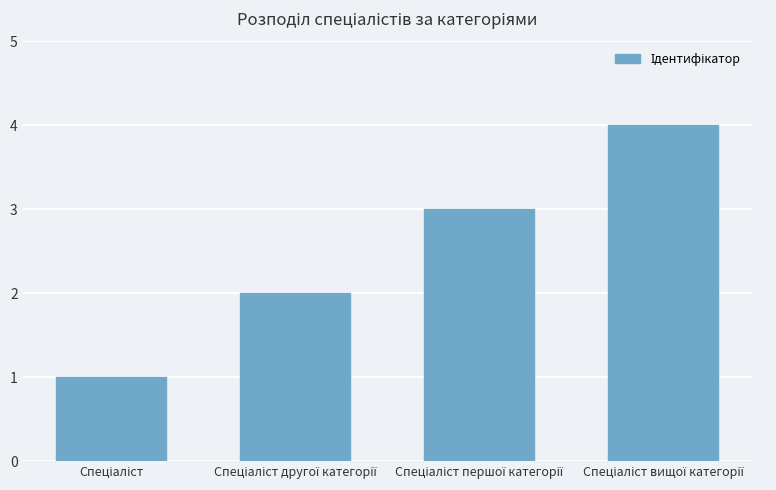

How many data points does each series have?

4